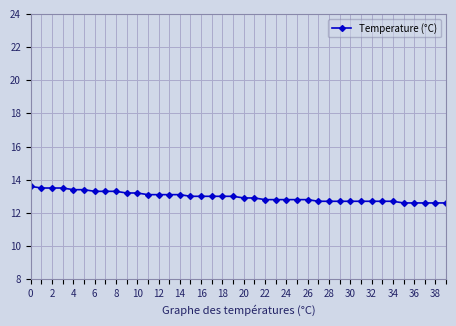

What is the difference between the second highest and minimum values?

0.9